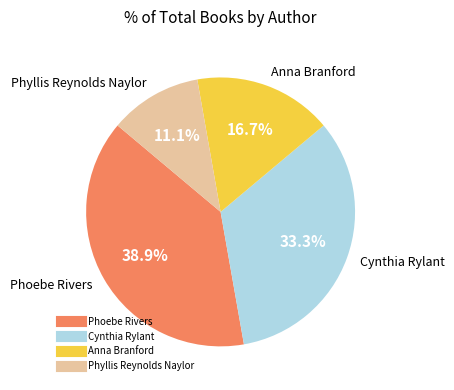

Rank the categories by value from lowest to highest.

Phyllis Reynolds Naylor, Anna Branford, Cynthia Rylant, Phoebe Rivers